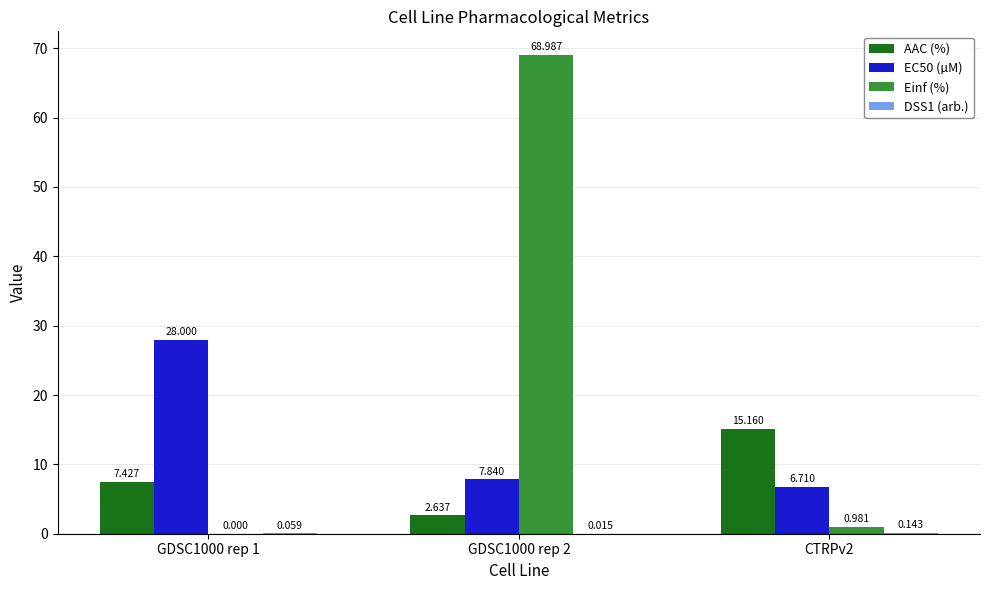

Which series has the largest total across all categories?

Einf (%)